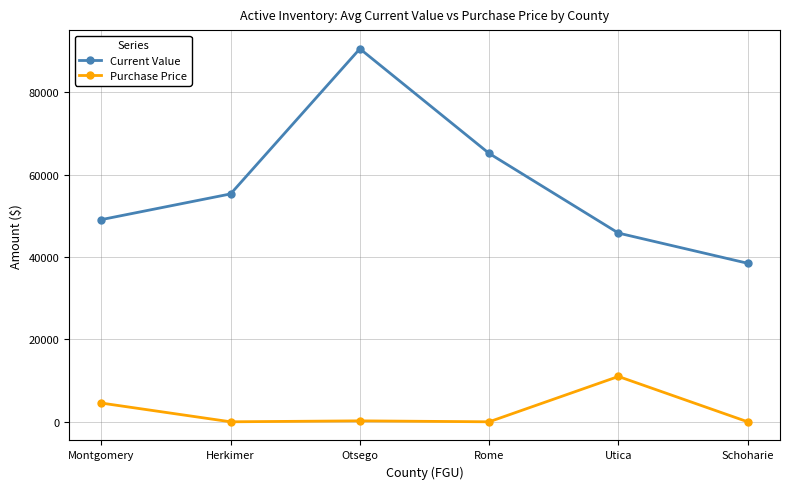

Count the number of data series in this chart.

2